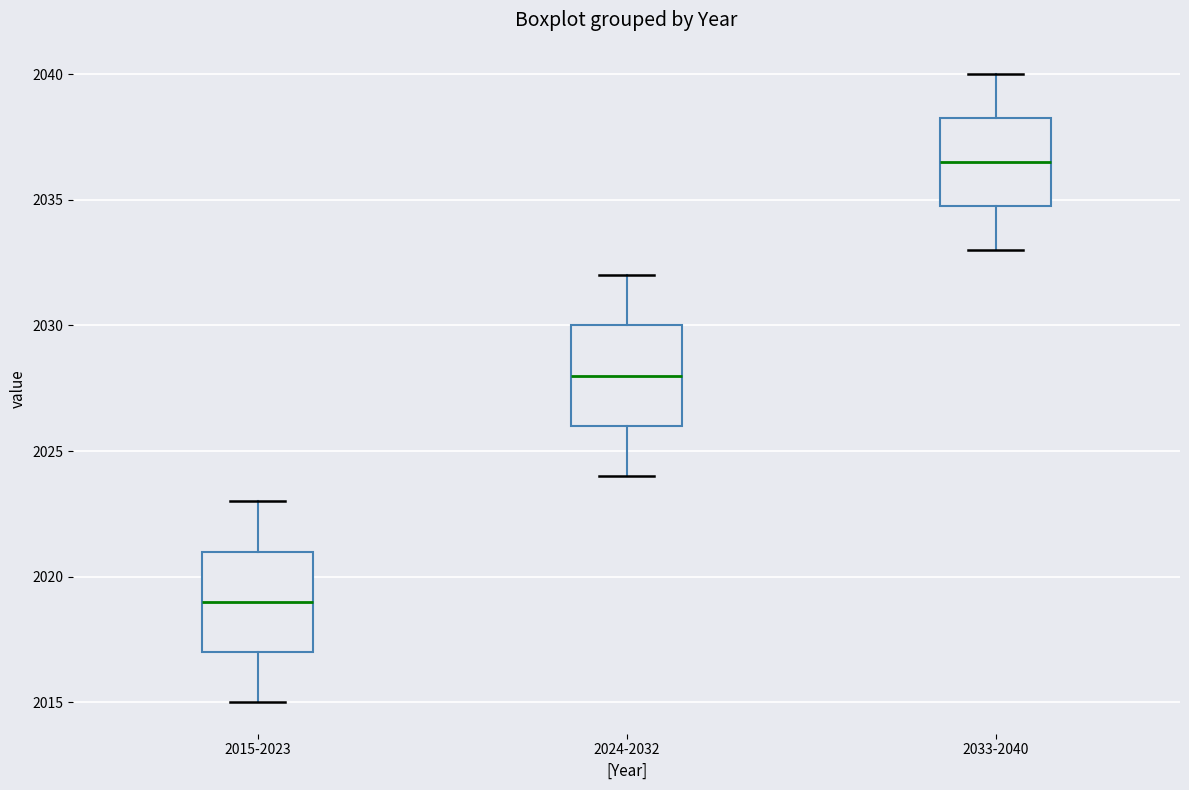

Reading left to right, transcribe this box plot: for each box, give where its median line is, the range the box spans, and where its two whiskers end, as read against the y-axis. The values are not printed on the chart, so give them approximately, as read against the axis.

2015-2023: median 2019.0, box 2017.0 to 2021.0, whiskers 2015.0 to 2023.0
2024-2032: median 2028.0, box 2026.0 to 2030.0, whiskers 2024.0 to 2032.0
2033-2040: median 2036.5, box 2035.0 to 2038.5, whiskers 2033.0 to 2040.0